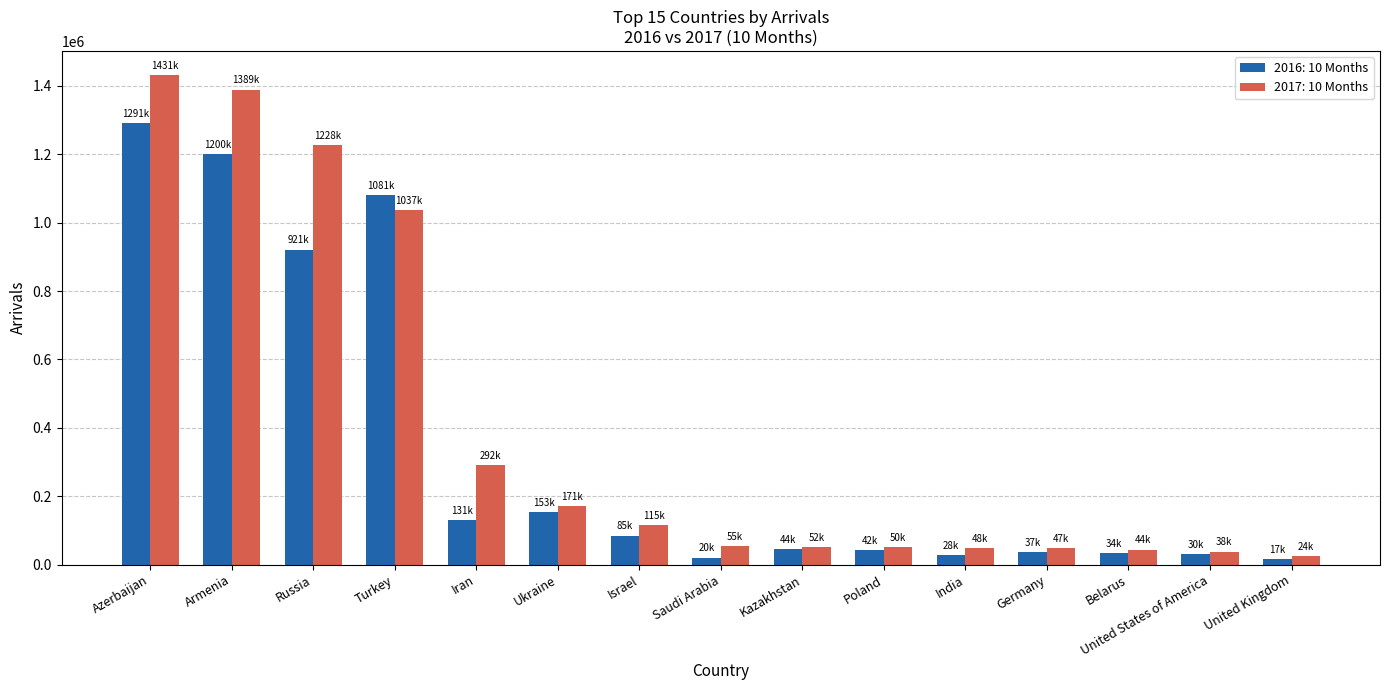

List the series in order of their peak value, highest first.

2017: 10 Months, 2016: 10 Months